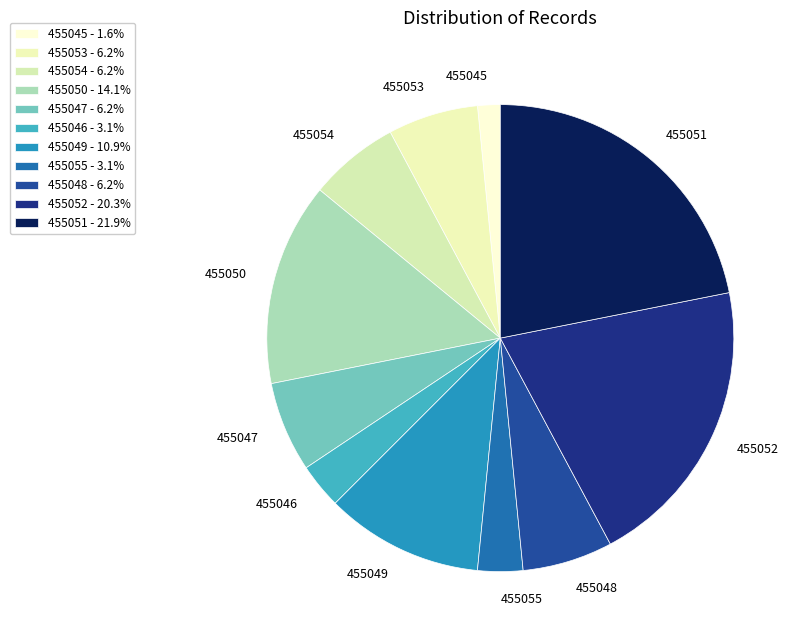

Count the number of slices in the pie.

11